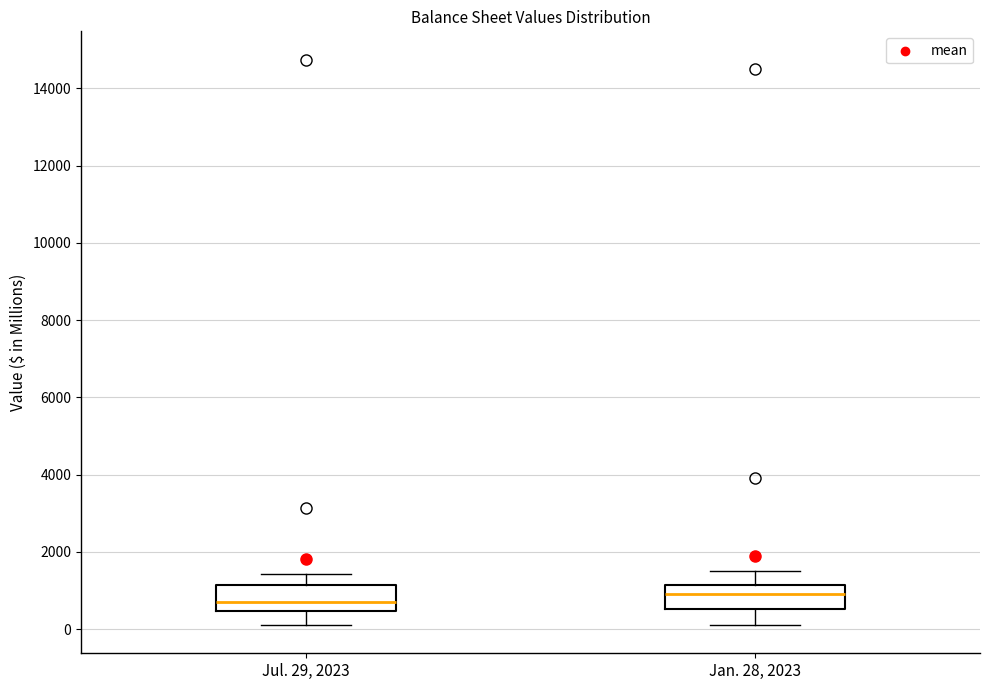

Which box has the lowest median line?

Jul. 29, 2023